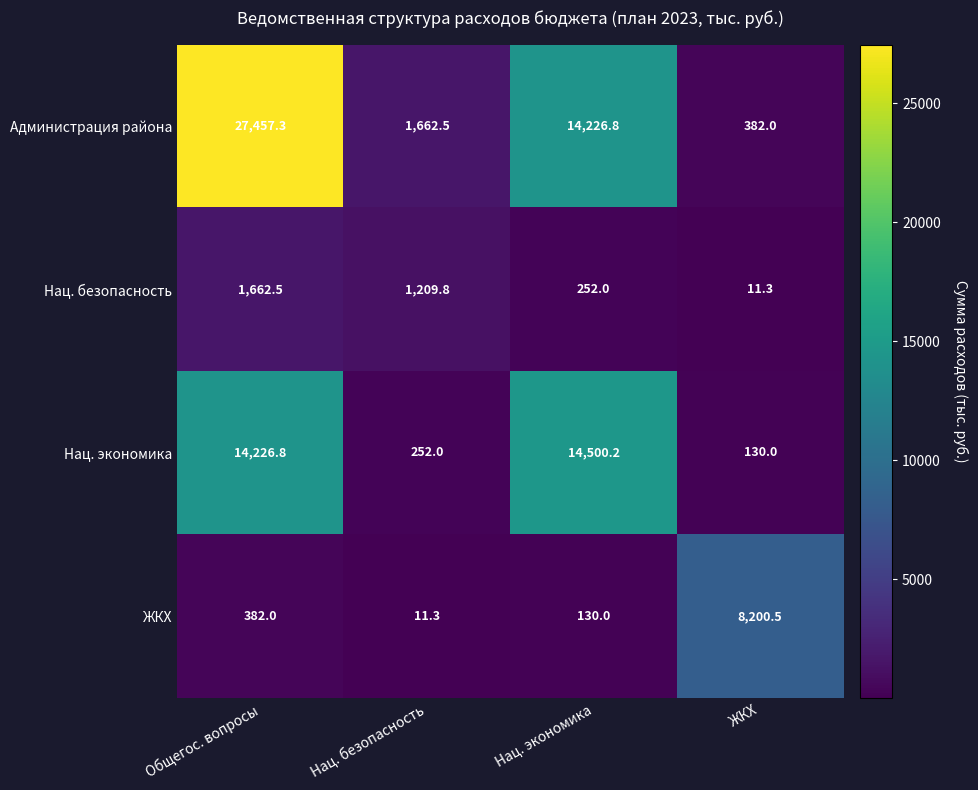

What is the maximum value shown in the chart?

27457.3